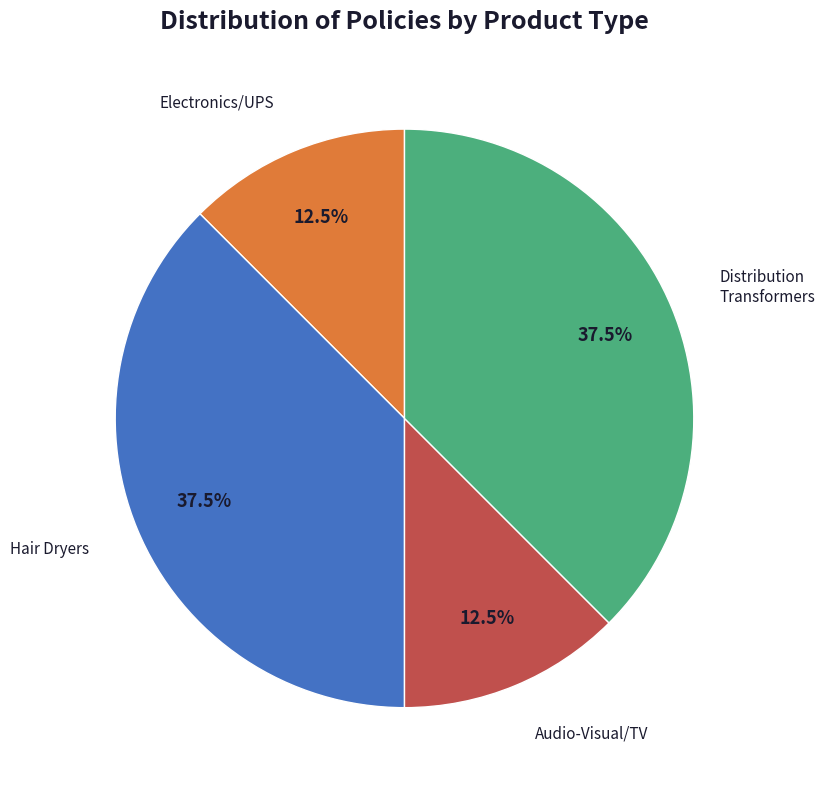

Is there a majority slice in this chart?

No